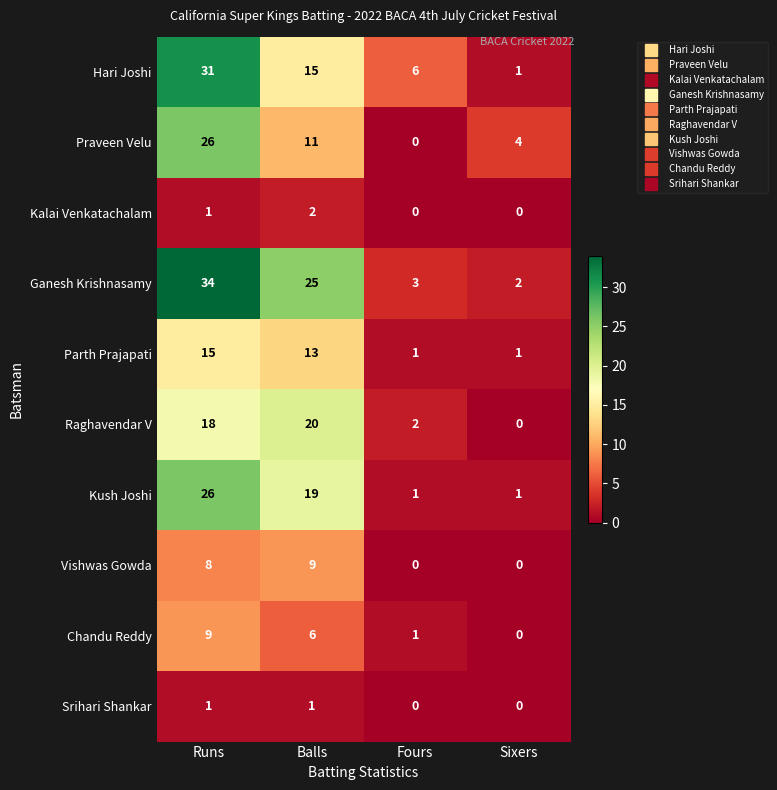

What is the difference between the second highest and minimum values in the Parth Prajapati series?

12